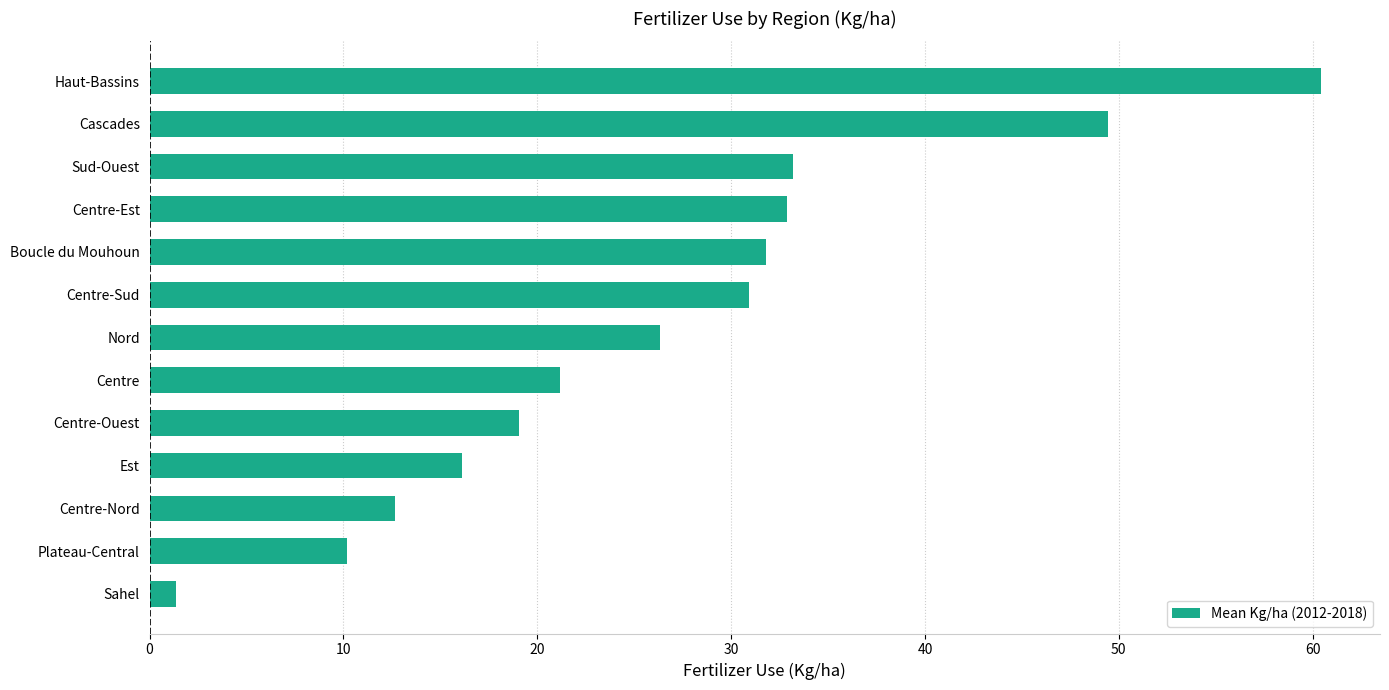

What is the difference between the maximum and minimum values?

59.1